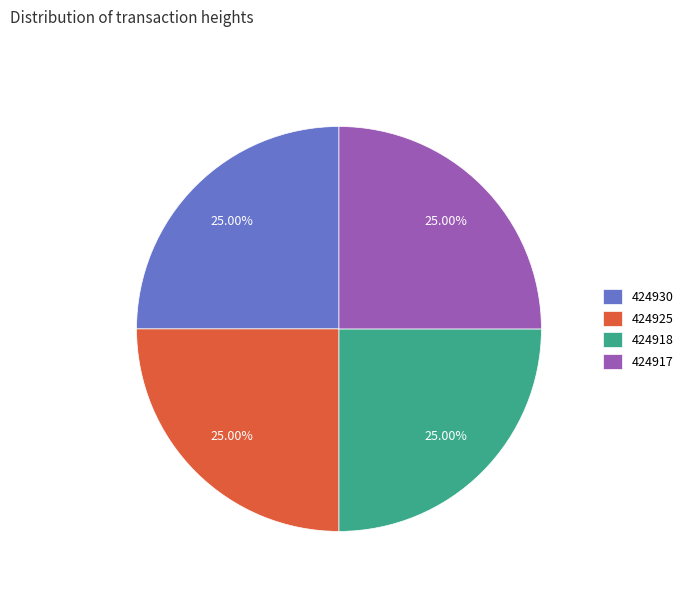

Approximately how many times larger is the value at 424918 compared to 424925?

1.0